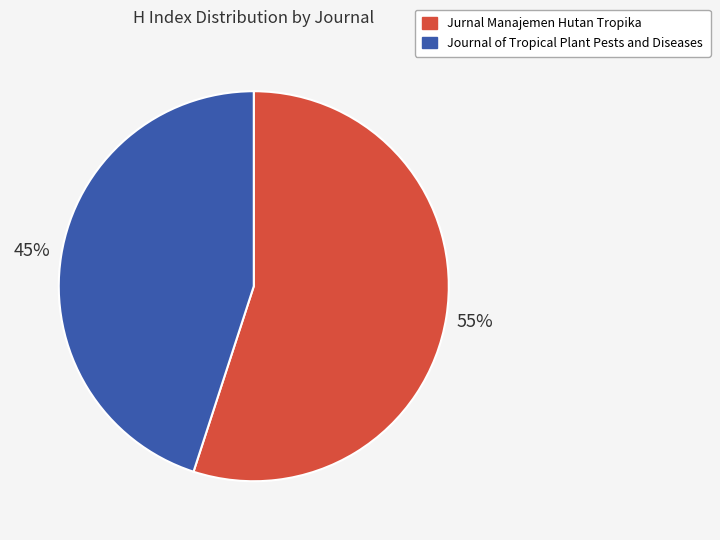

To the nearest percent, what percentage of the pie is Jurnal Manajemen Hutan Tropika?

55%